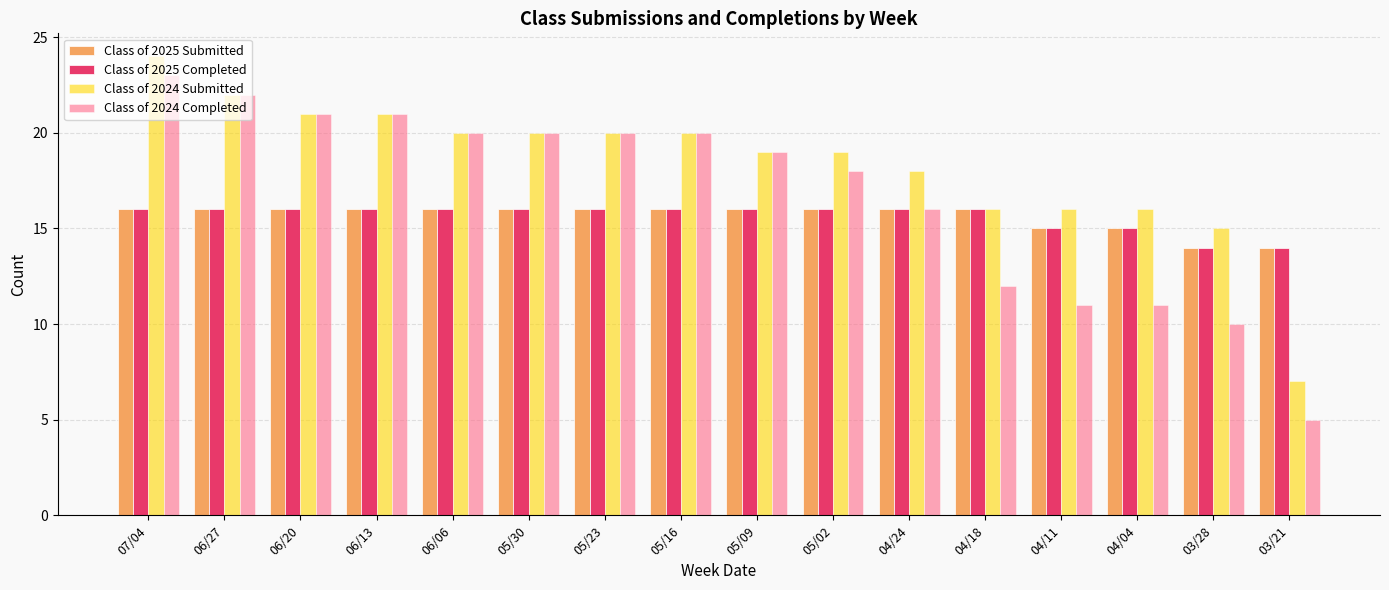

What is the value of the Class of 2025 Submitted bar at the 16th from the left?

14